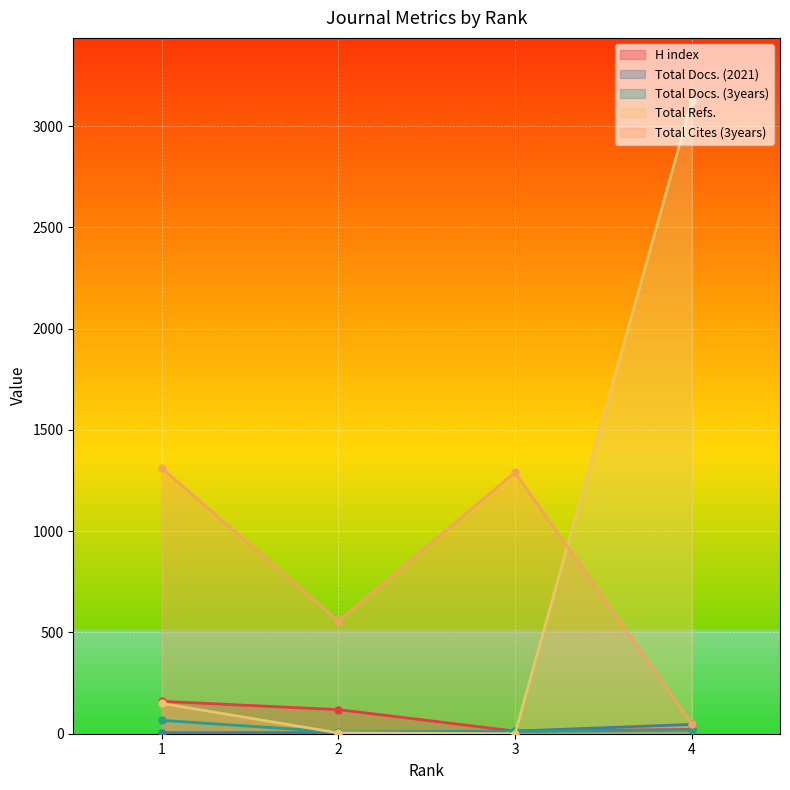

Reading left to right, extract all data points from this chart.

H index: 160	119	13	21
Total Docs. (2021): 5	6	13	46
Total Docs. (3years): 66	8	11	18
Total Refs.: 150	4	0	3123
Total Cites (3years): 1312	556	1290	50